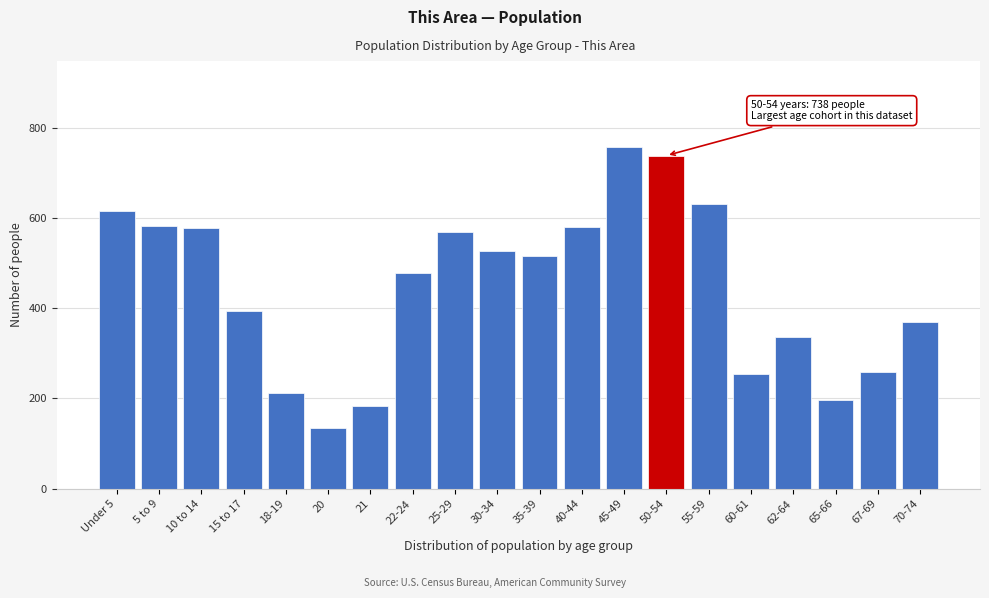

What is the minimum value shown in the chart?

135